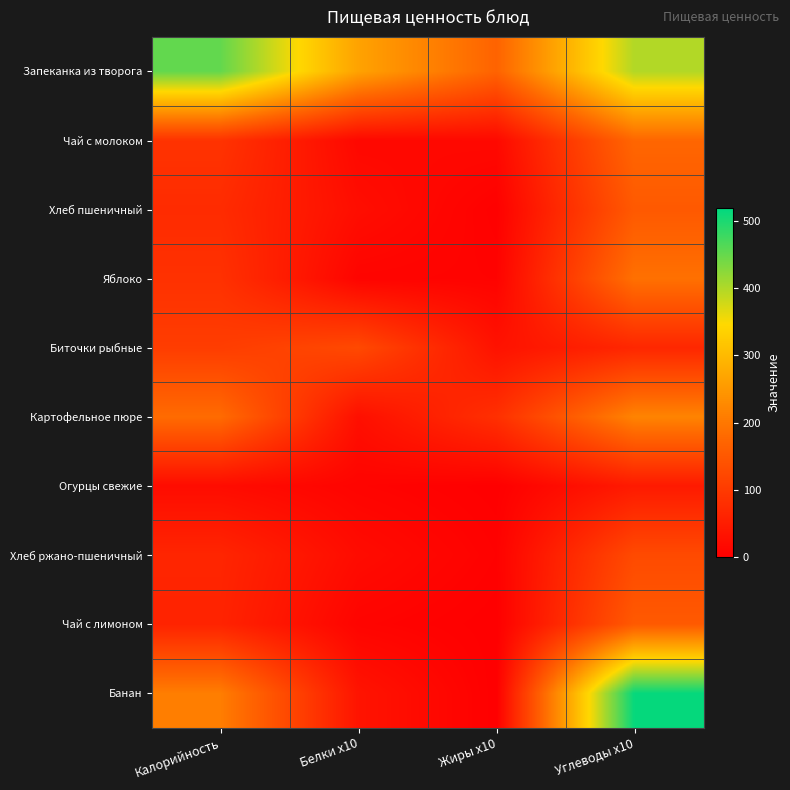

Reading left to right, transcribe all the data shown in this chart.

Запеканка из творога: Калорийность=452.2	Белки x10=265.0	Жиры x10=169.0	Углеводы x10=399.0
Чай с молоком: Калорийность=87.1	Белки x10=14.2	Жиры x10=16.0	Углеводы x10=173.9
Хлеб пшеничный: Калорийность=74.4	Белки x10=24.0	Жиры x10=2.5	Углеводы x10=152.0
Яблоко: Калорийность=84.0	Белки x10=8.0	Жиры x10=6.0	Углеводы x10=190.0
Биточки рыбные: Калорийность=104.1	Белки x10=125.0	Жиры x10=31.8	Углеводы x10=66.6
Картофельное пюре: Калорийность=182.0	Белки x10=27.0	Жиры x10=81.6	Углеводы x10=218.7
Огурцы свежие: Калорийность=21.0	Белки x10=7.5	Жиры x10=0.5	Углеводы x10=45.5
Хлеб ржано-пшеничный: Калорийность=64.2	Белки x10=20.7	Жиры x10=4.0	Углеводы x10=127.0
Чай с лимоном: Калорийность=60.4	Белки x10=8.0	Жиры x10=0.1	Углеводы x10=152.5
Банан: Калорийность=209.3	Белки x10=34.5	Жиры x10=0.0	Углеводы x10=515.2